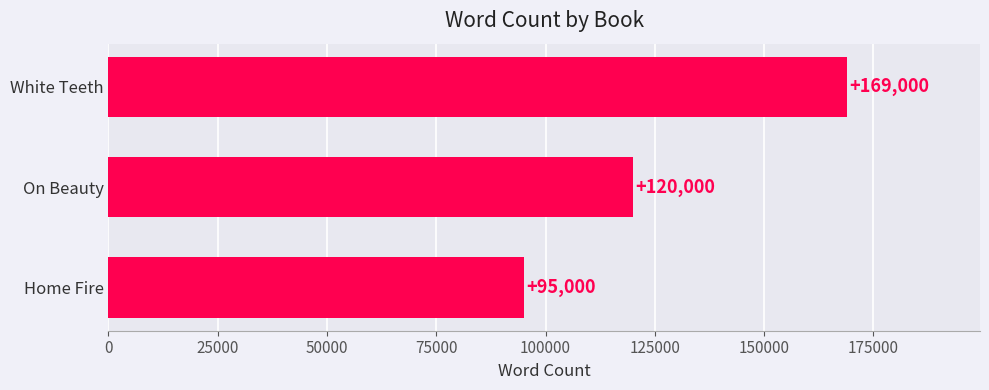

Does the chart contain any negative values?

No